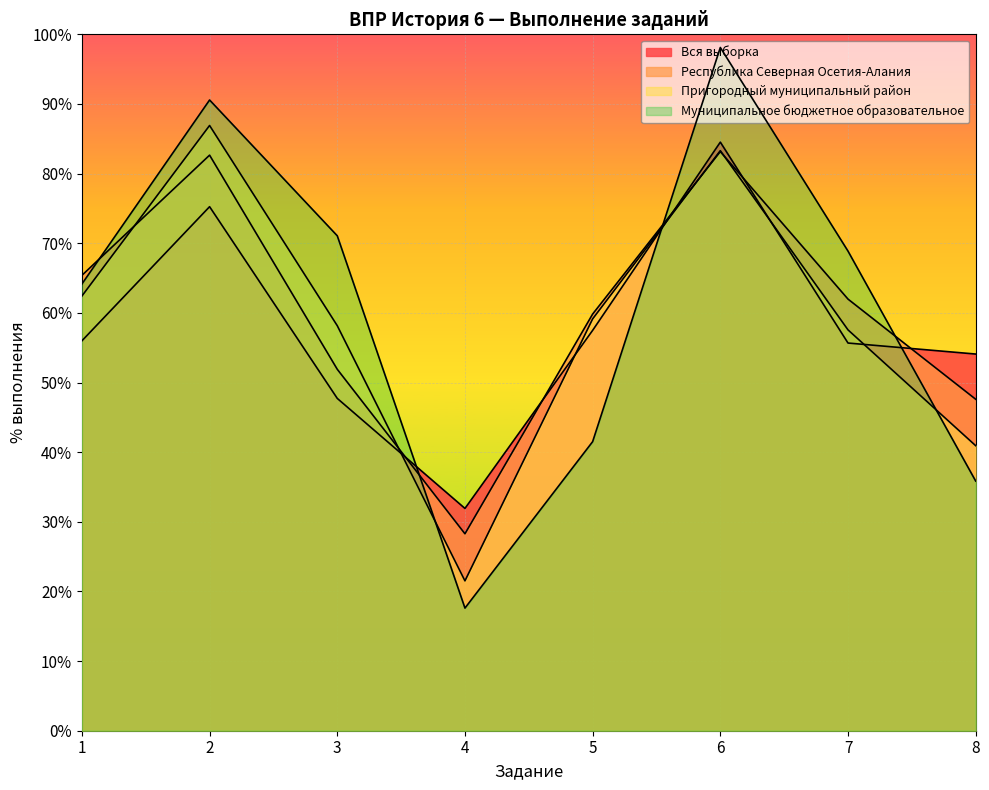

Where does the Республика Северная Осетия-Алания series first go above 61?

1